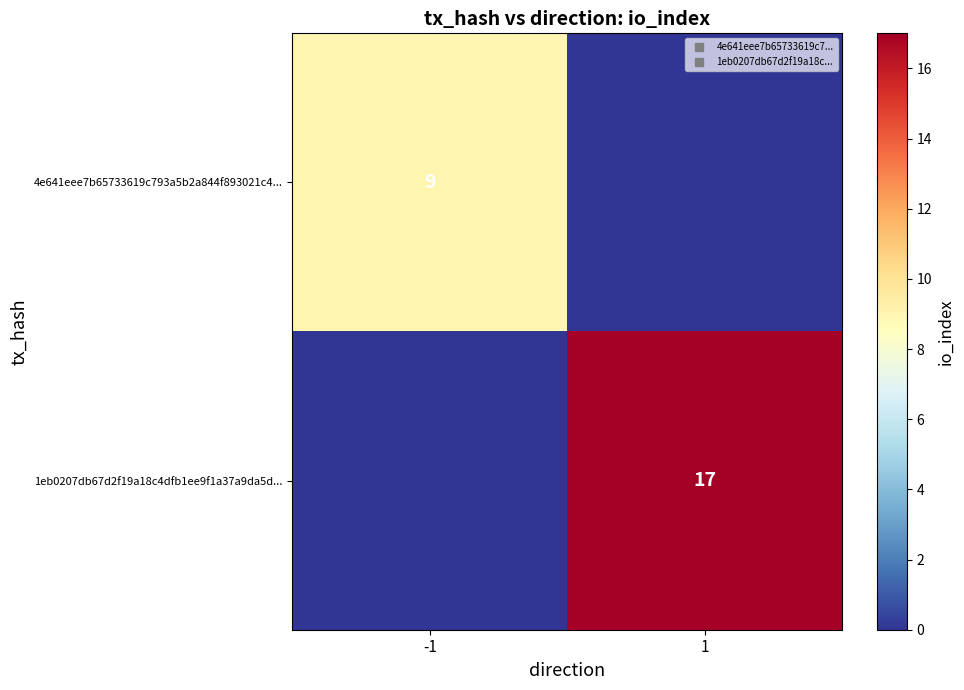

What is the highest value of the 1eb0207db67d2f19a18c4dfb1ee9f1a37a9da5d... series?

17